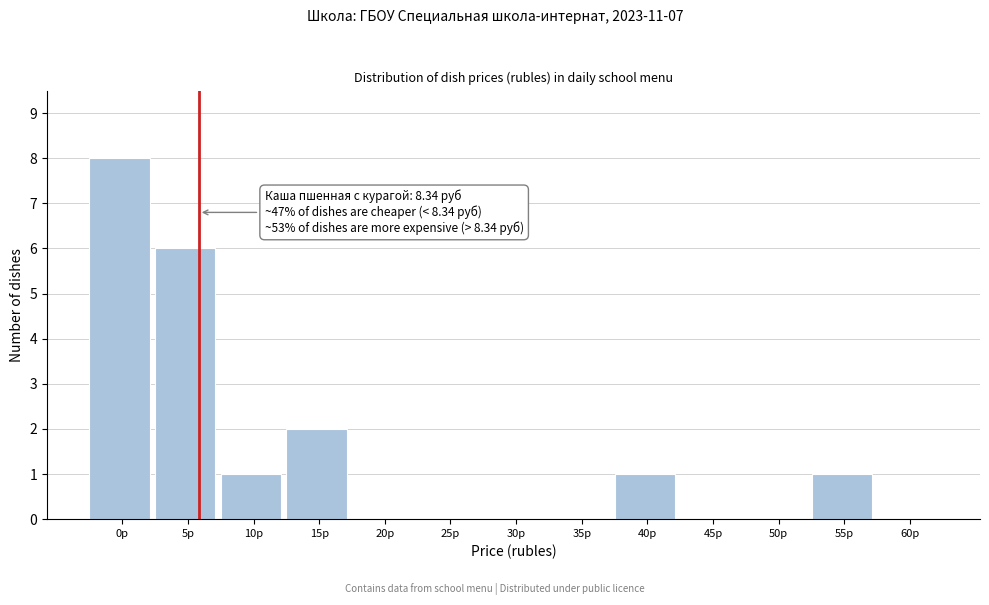

Reading left to right, transcribe all the data shown in this chart.

0р=8	5р=6	10р=1	15р=2	20р=0	25р=0	30р=0	35р=0	40р=1	45р=0	50р=0	55р=1	60р=0